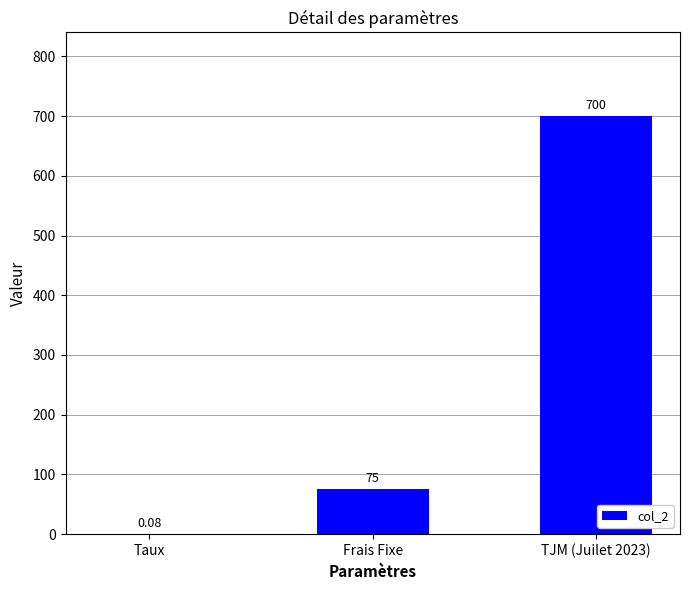

How many distinct data groups are displayed?

1